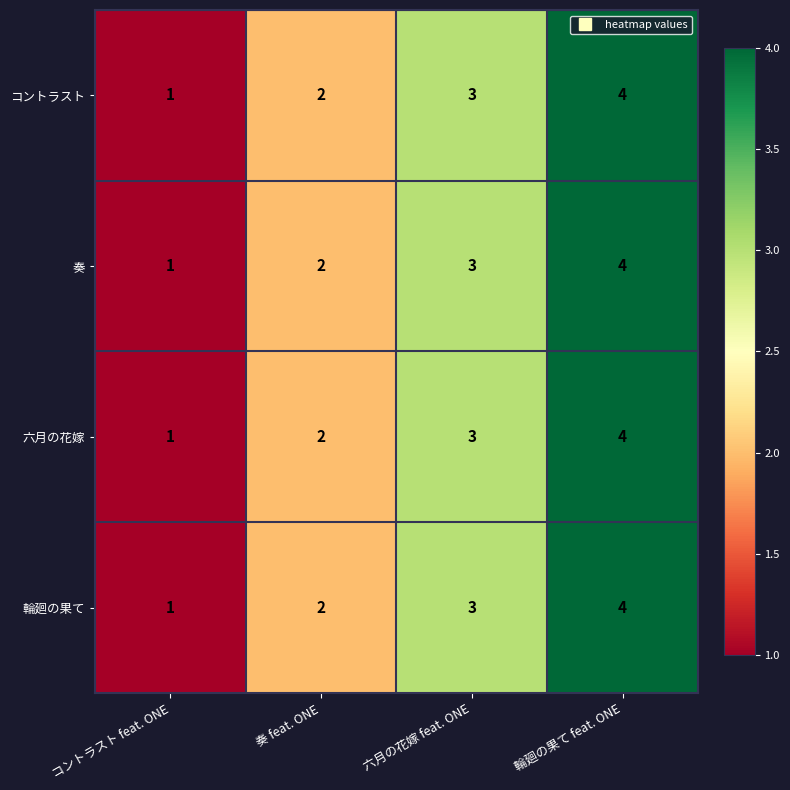

Which label corresponds to the smallest value in the chart?

コントラスト feat. ONE